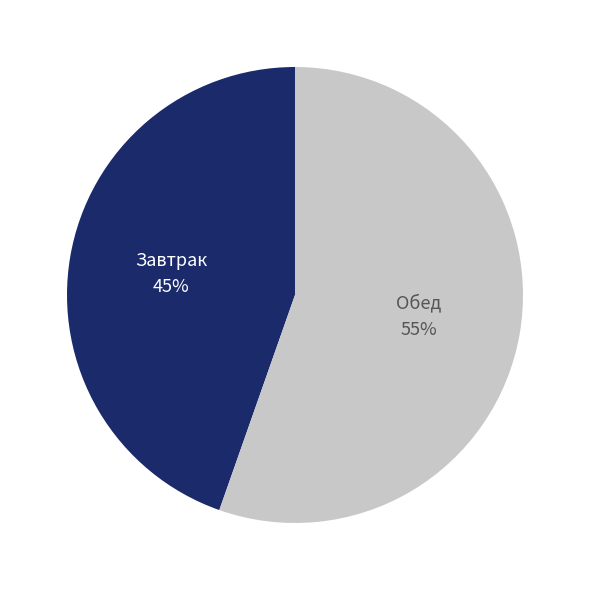

Which slice is the smallest?

Завтрак